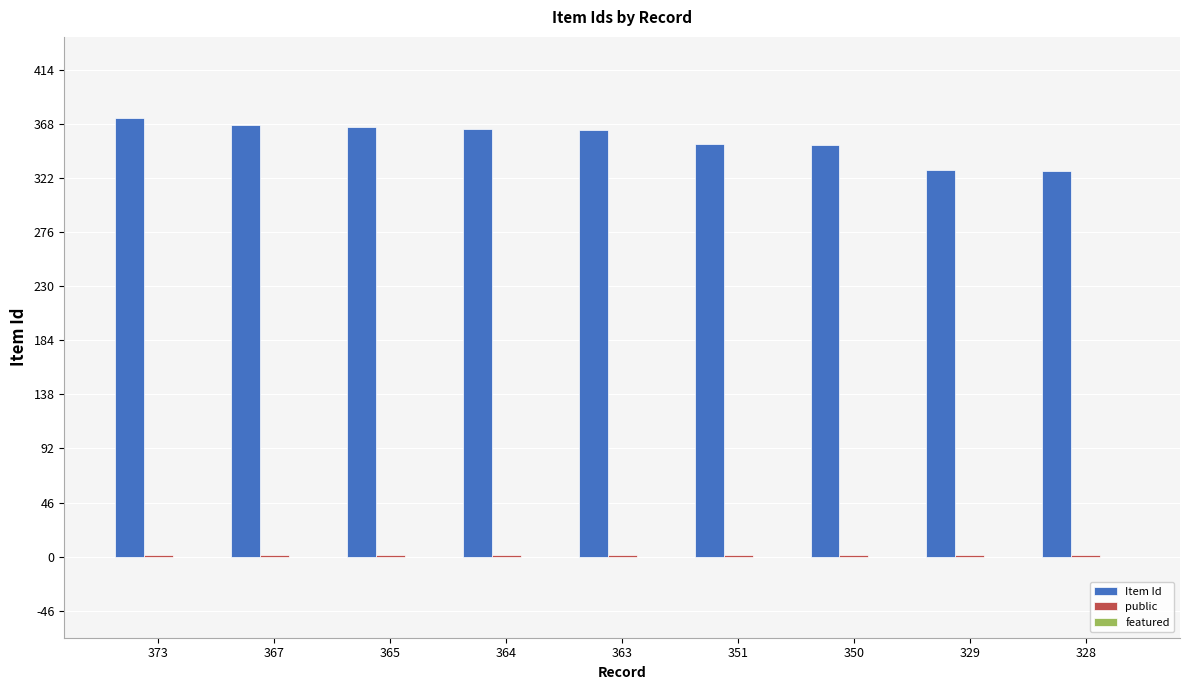

Which series has the largest total across all categories?

Item Id